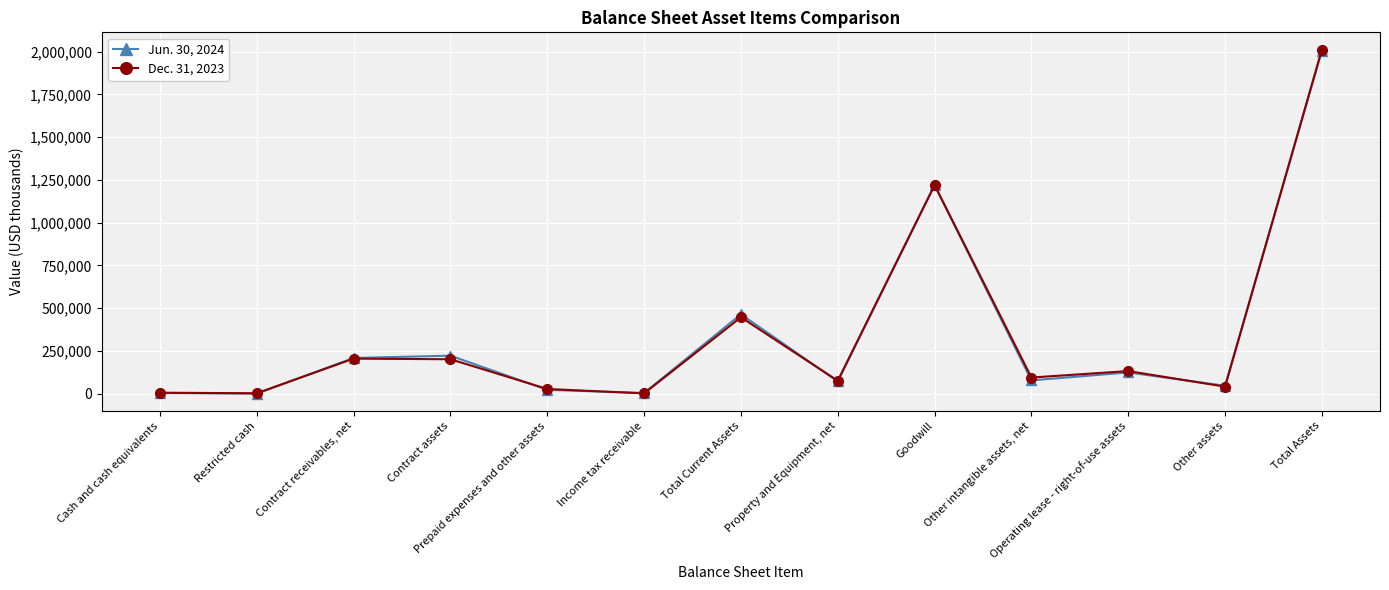

True or false: Jun. 30, 2024 has a value of 464591 at Total Current Assets.

True